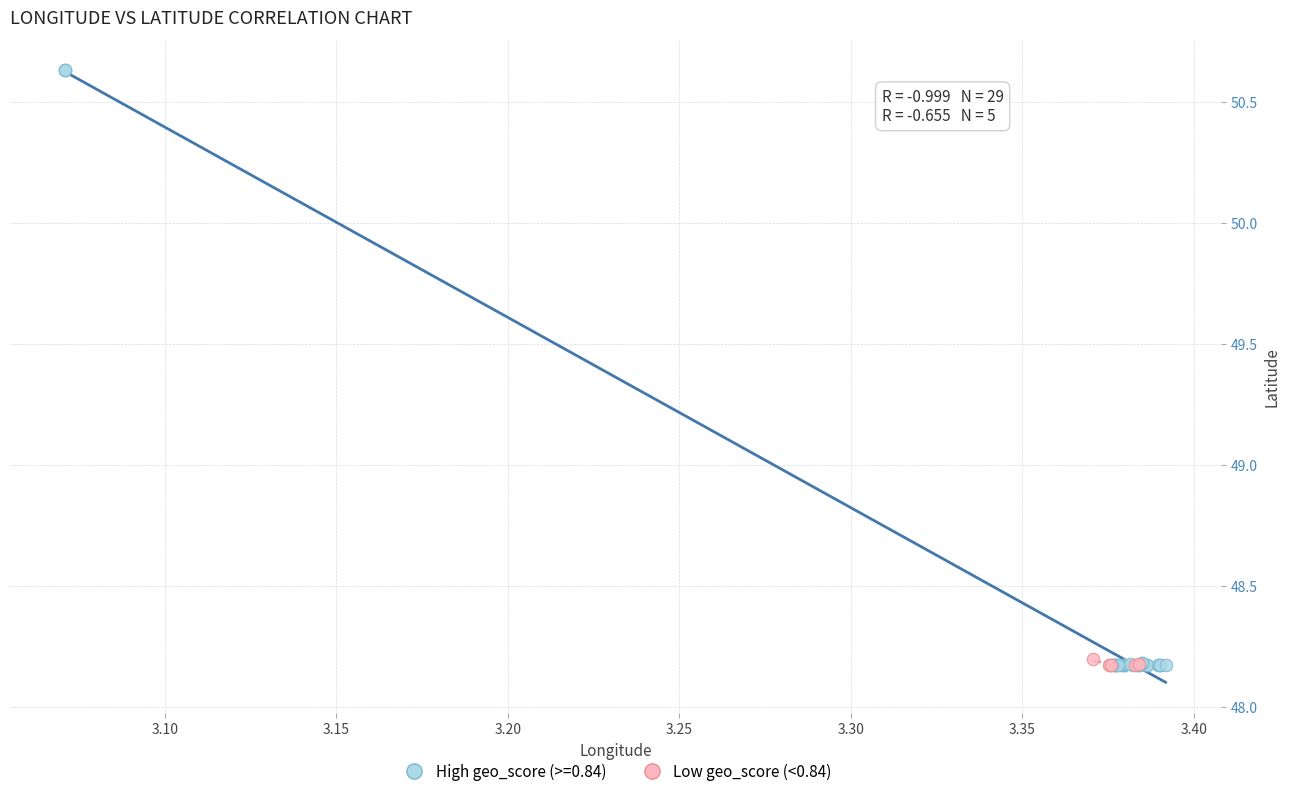

Which series contains the highest Y value?

High geo_score (>=0.84)